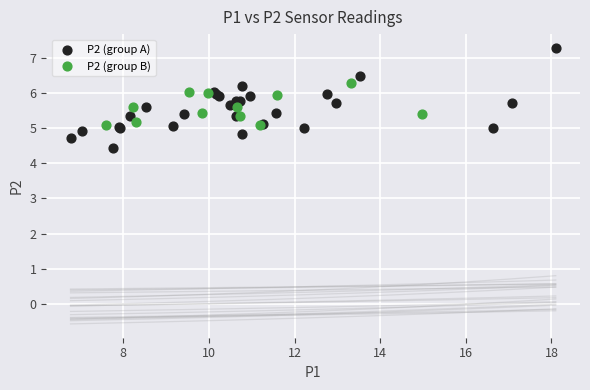

Which series has the largest Y range (max minus min)?

P2 (group A)